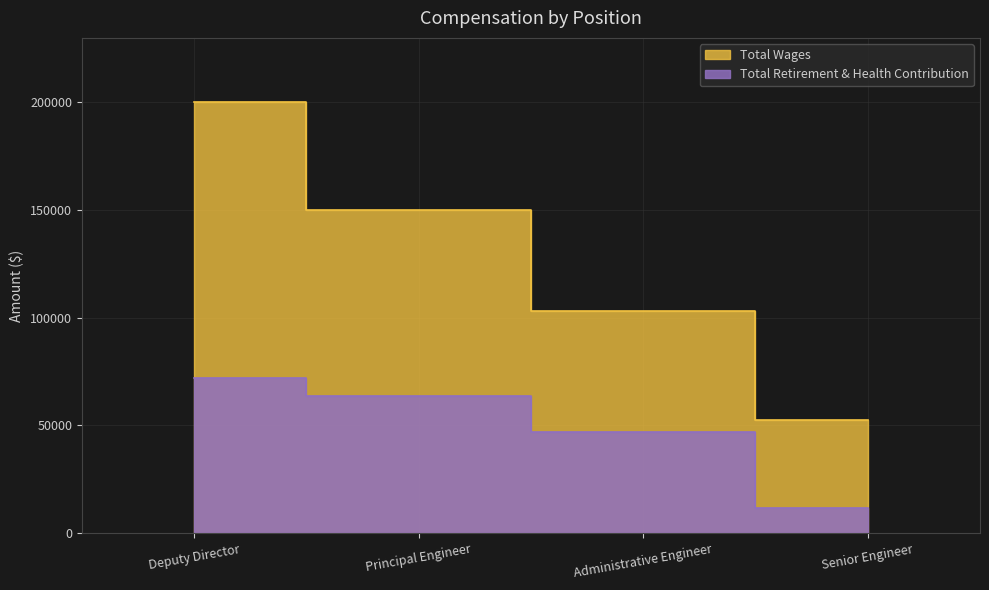

True or false: Total Retirement & Health Contribution has a value of 63520 at Principal Engineer.

True